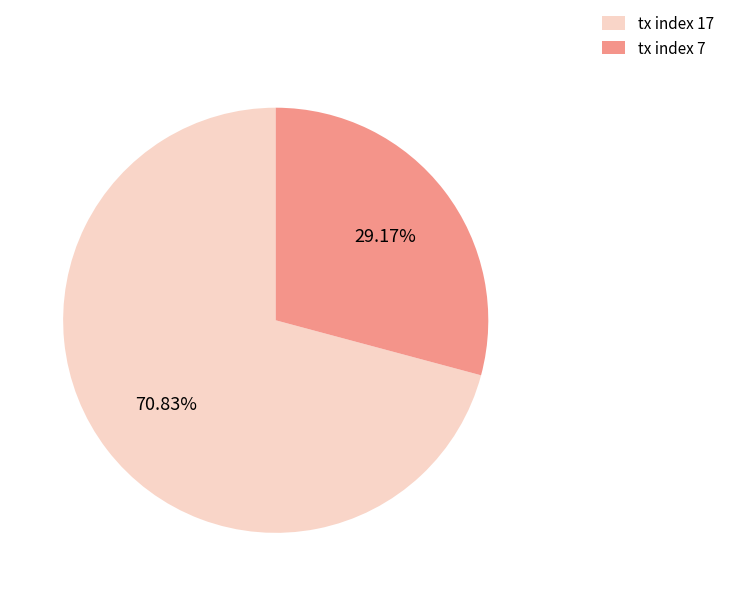

How many segments does this pie chart have?

2